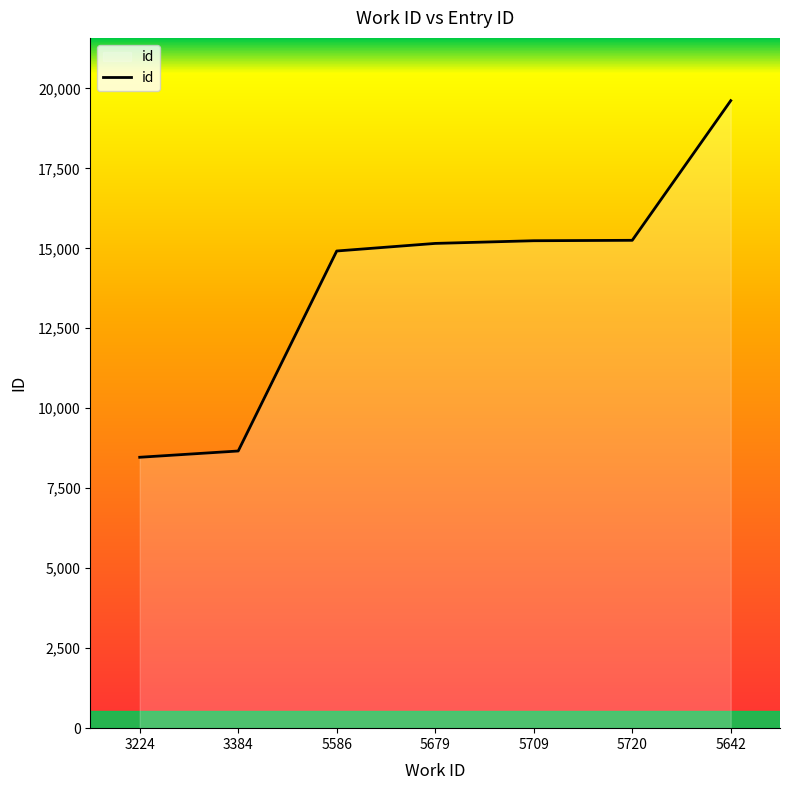

Does the chart display data point markers on the line(s)?

No